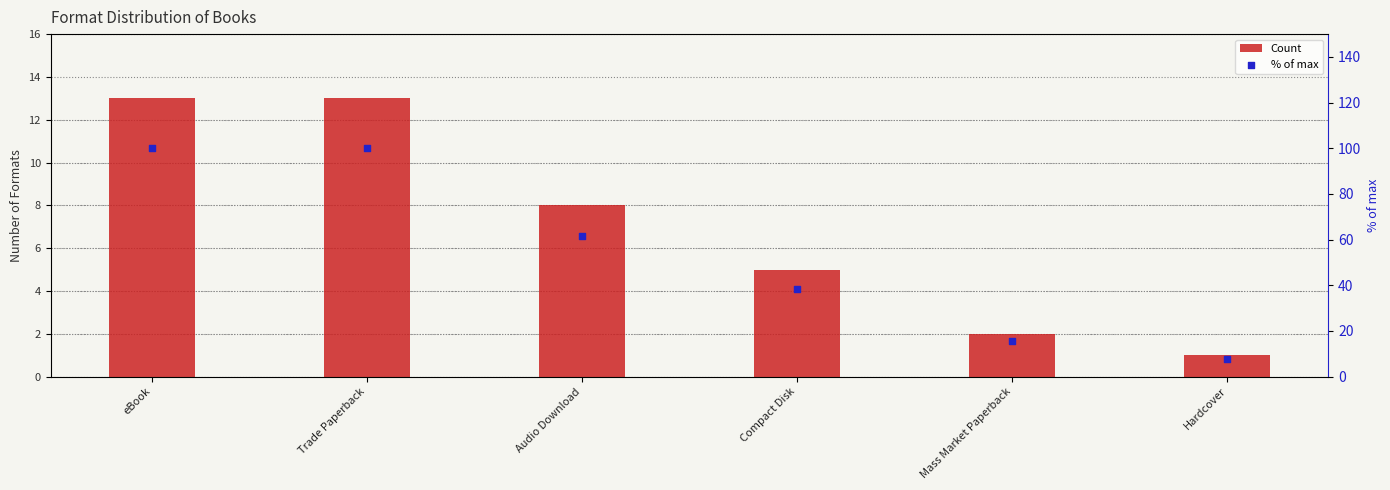

Which series contains the lowest Y value?

Count